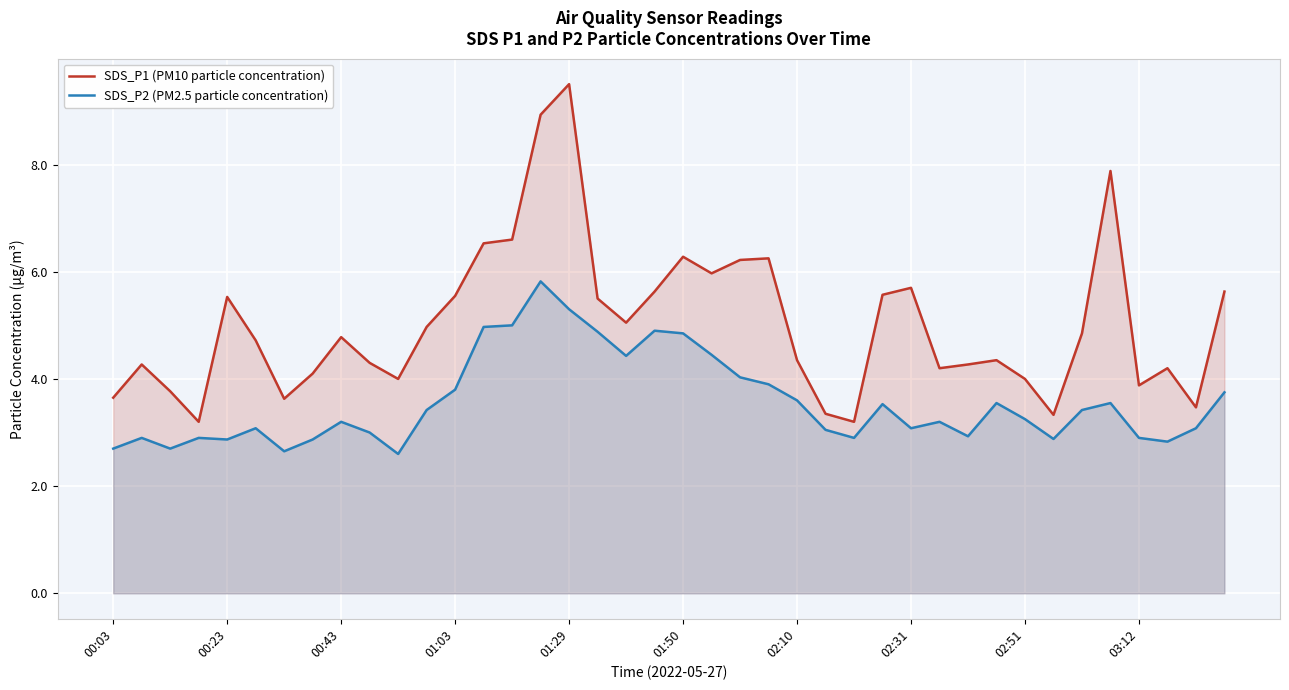

Which series changed the most between 26 and 30?

SDS_P1 (PM10 particle concentration)